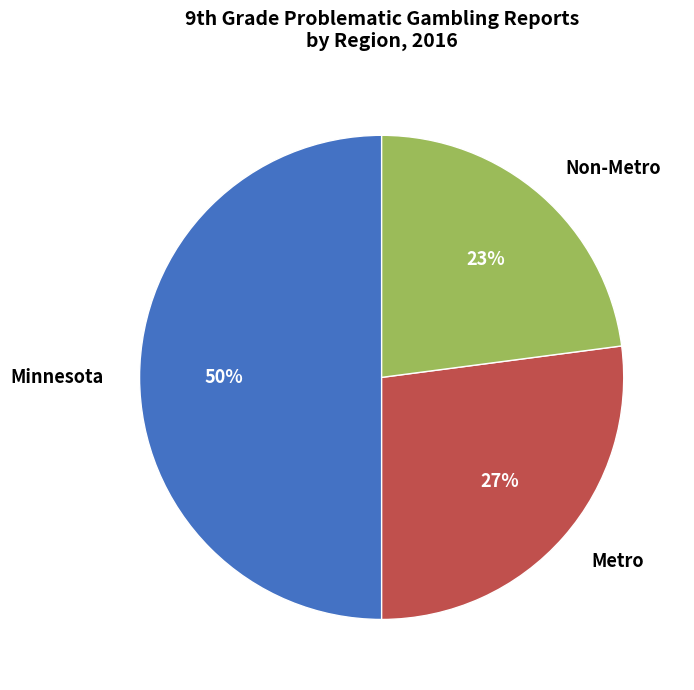

Approximately how many times larger is the value at Minnesota compared to Non-Metro?

2.2